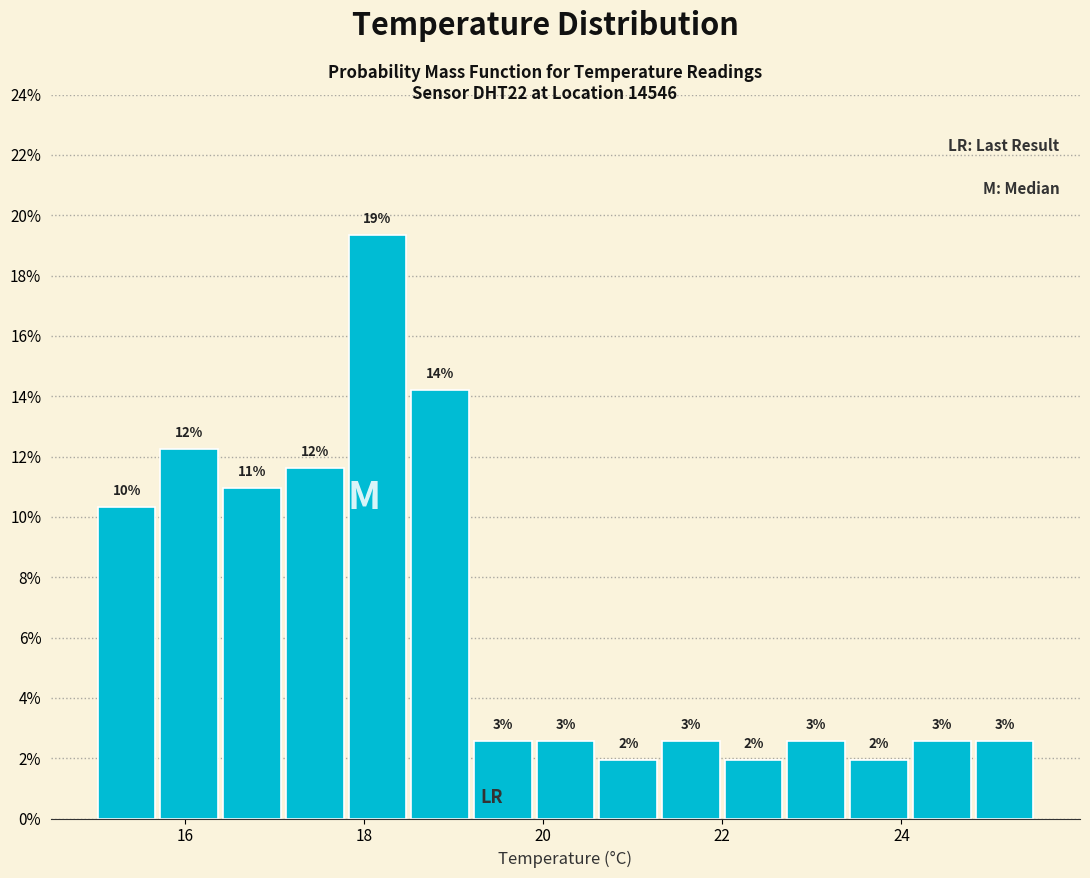

Read against the x-axis, roughly where is the centre of the tallest bar?

18.2